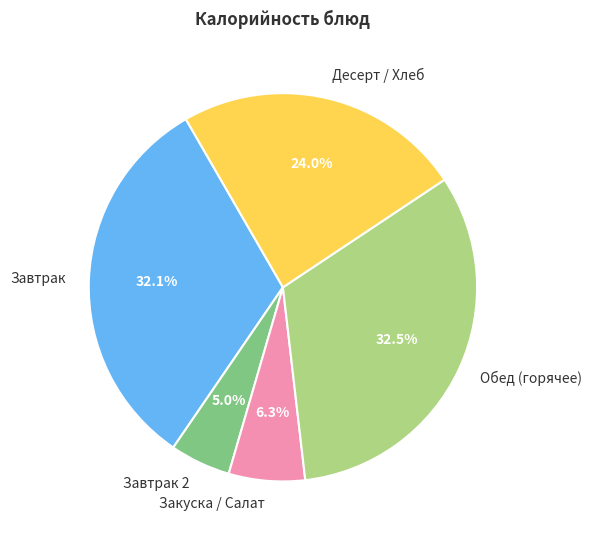

Approximately how many times larger is the value at Десерт / Хлеб compared to Завтрак?

0.7